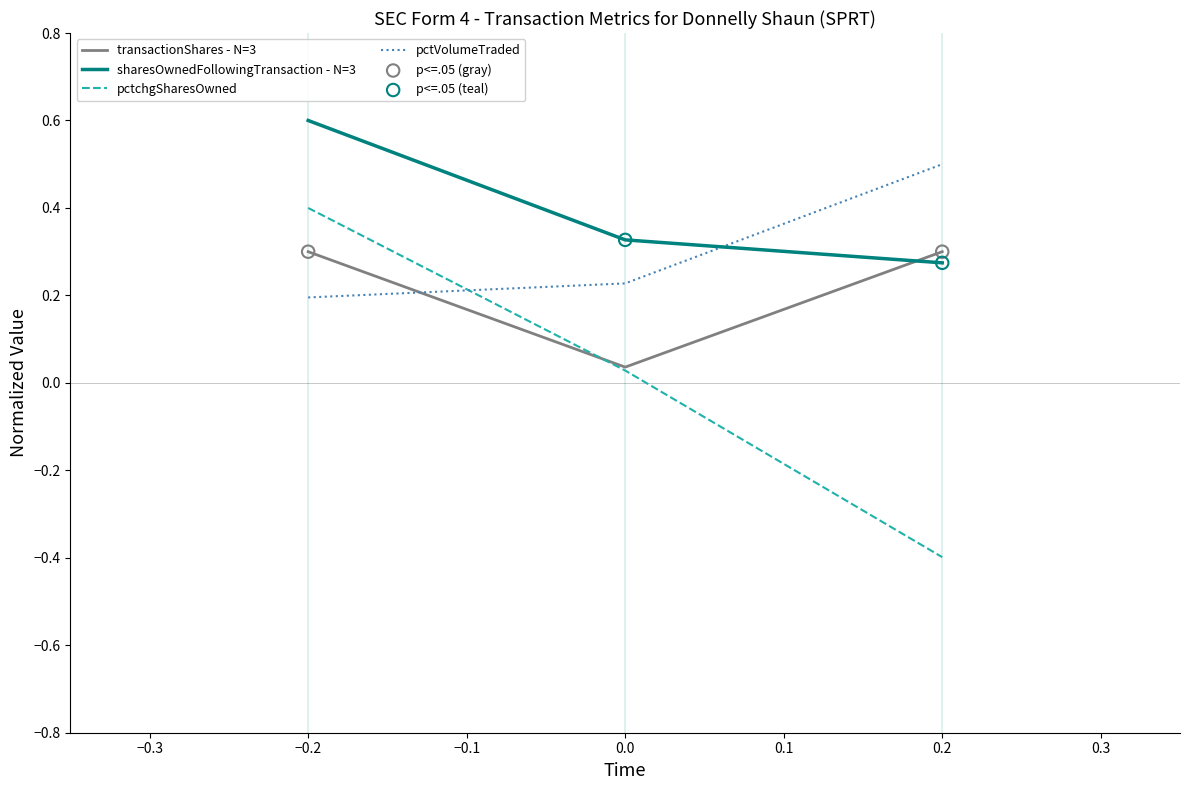

Which series has the largest total across all categories?

sharesOwnedFollowingTransaction - N=3